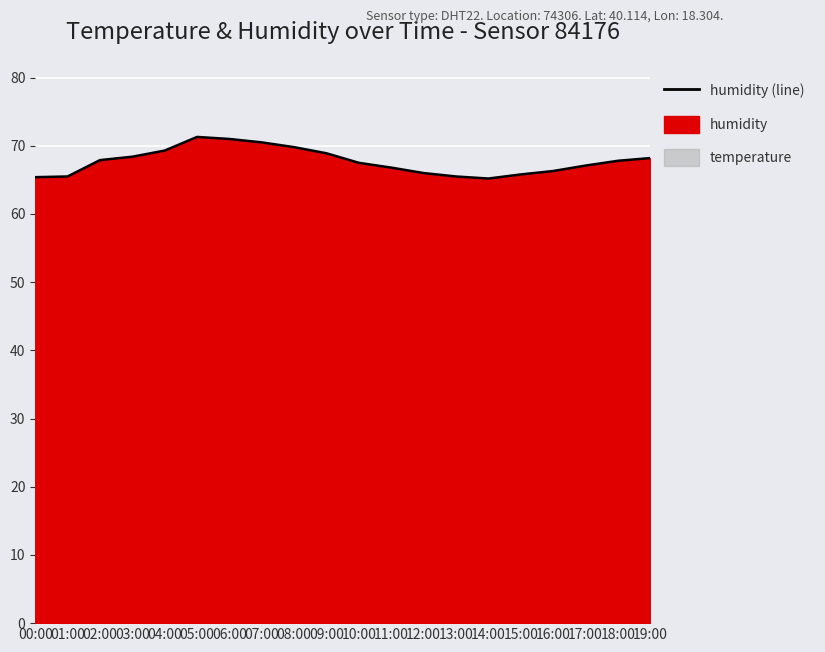

What is the difference between the values at 09:00 and 13:00?

3.4